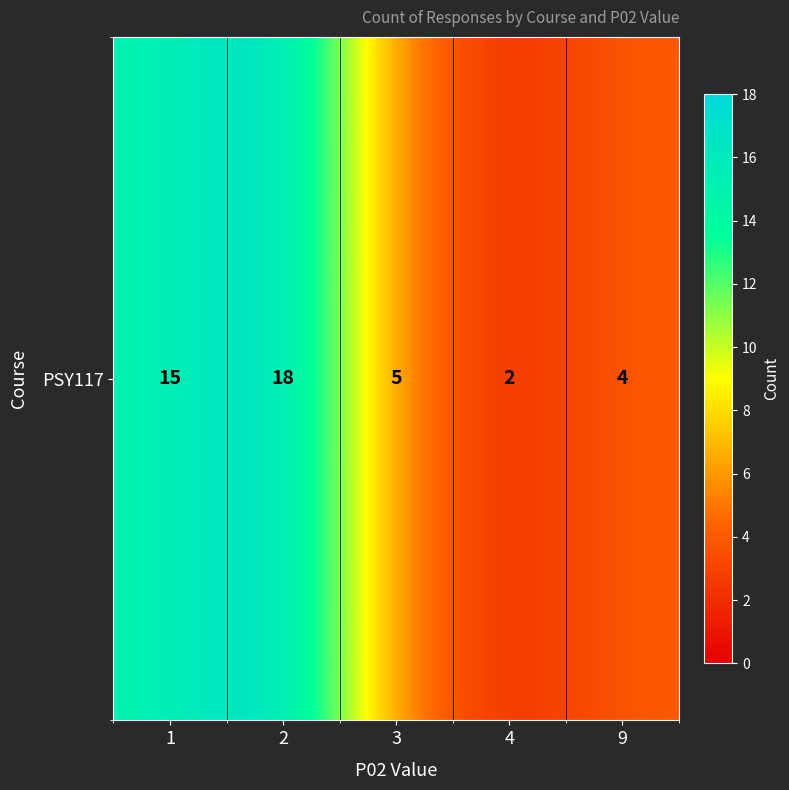

What is the smallest value displayed?

2